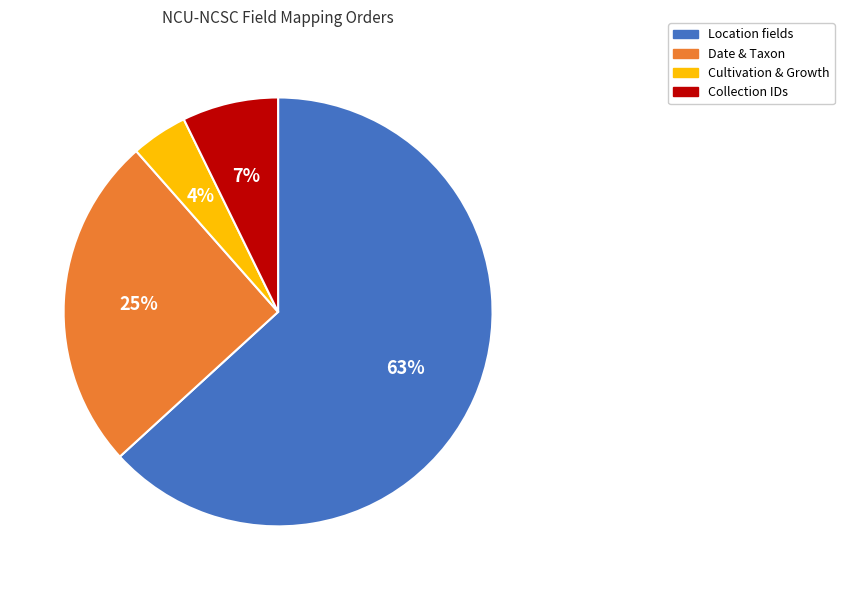

Is there a majority slice in this chart?

Yes